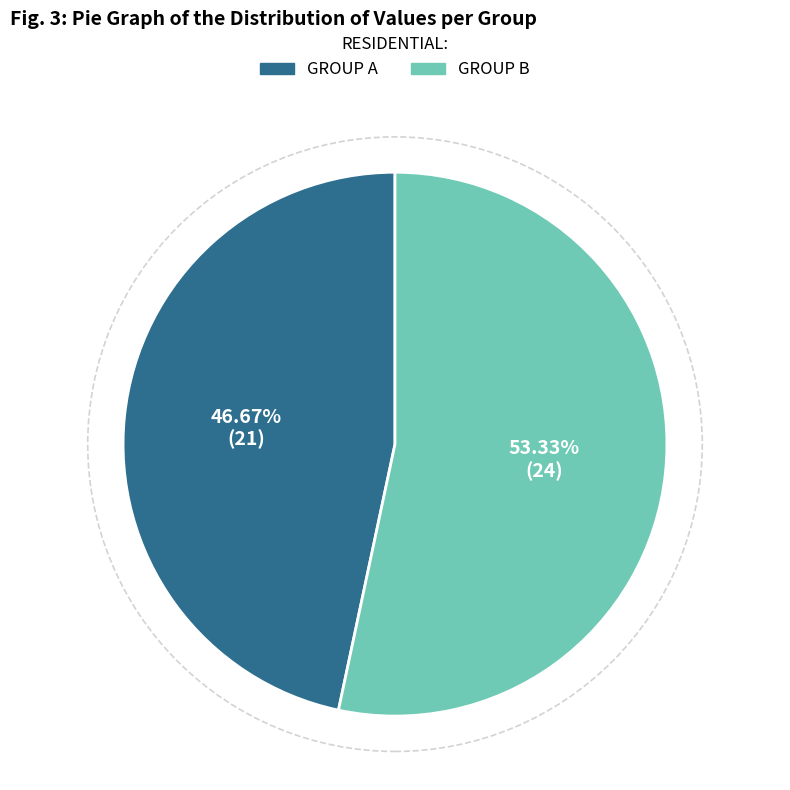

To the nearest percent, what is the difference between the largest and smallest slice percentages?

7%